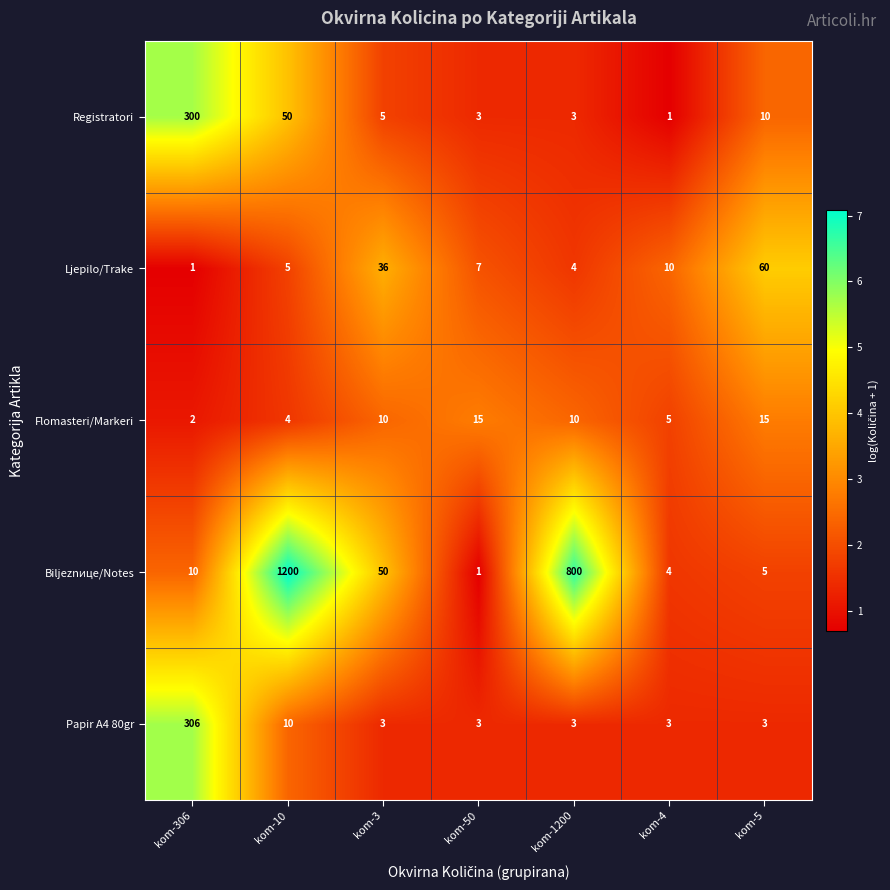

At how many categories does at least one series exceed 5?

7